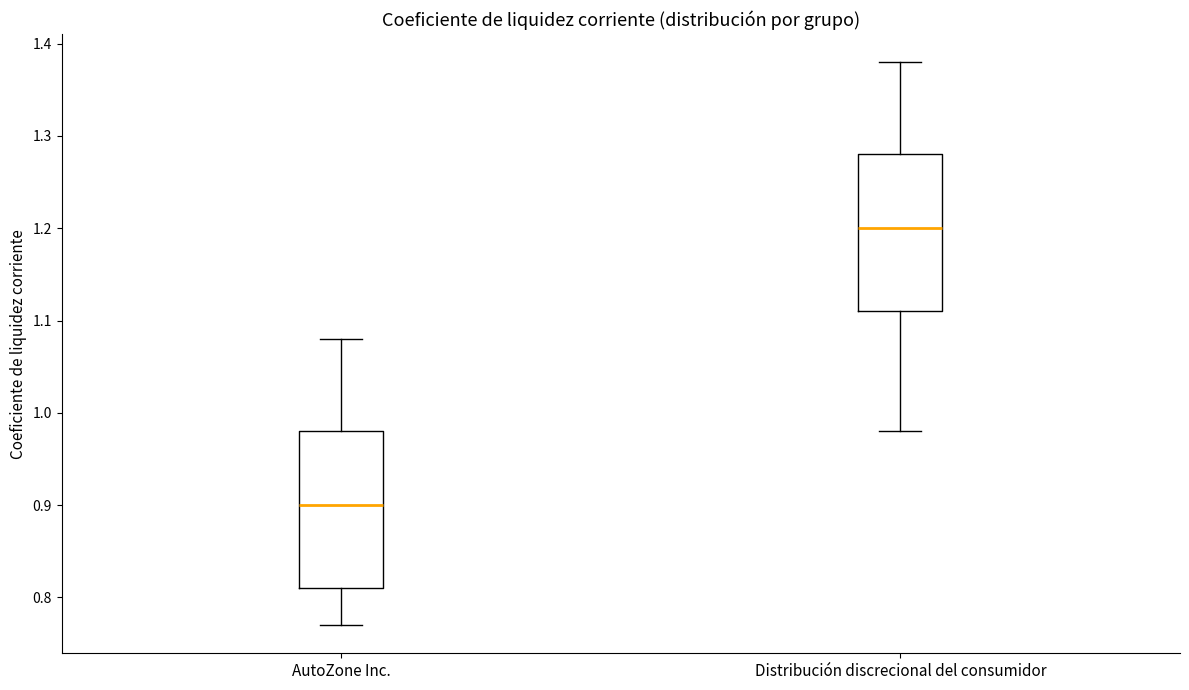

Reading left to right, transcribe this box plot: for each box, give where its median line is, the range the box spans, and where its two whiskers end, as read against the y-axis. The values are not printed on the chart, so give them approximately, as read against the axis.

AutoZone Inc.: median 0.90, box 0.81 to 0.98, whiskers 0.77 to 1.08
Distribución discrecional del consumidor: median 1.20, box 1.11 to 1.28, whiskers 0.98 to 1.38